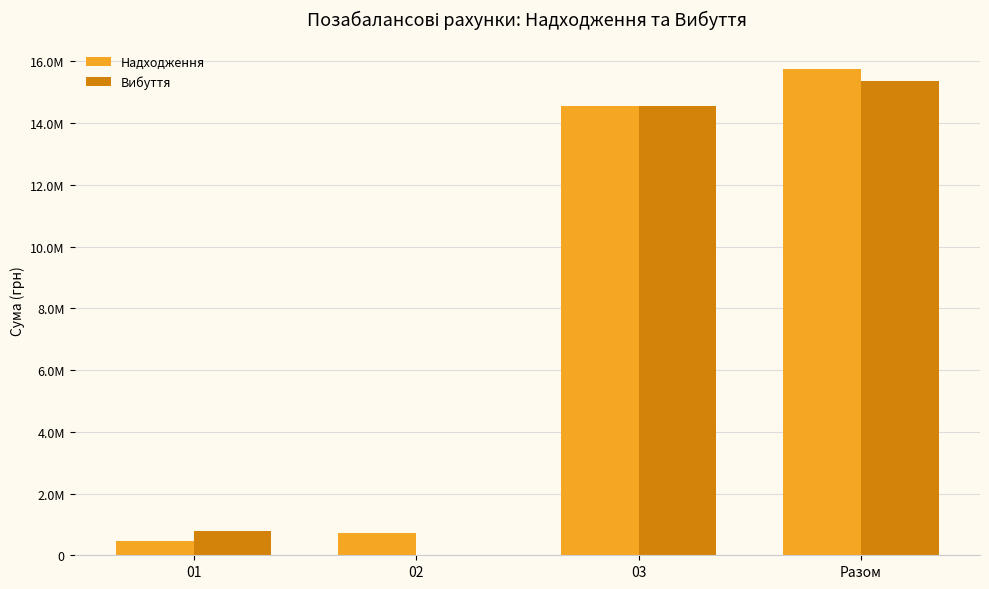

What are all the series names shown in the legend?

Надходження, Вибуття